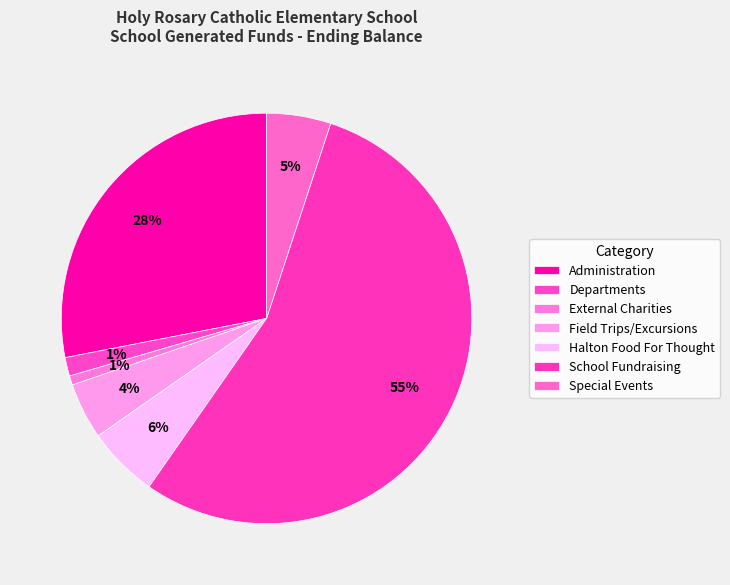

Combined, what portion of the pie is School Fundraising and Special Events?

59.7%